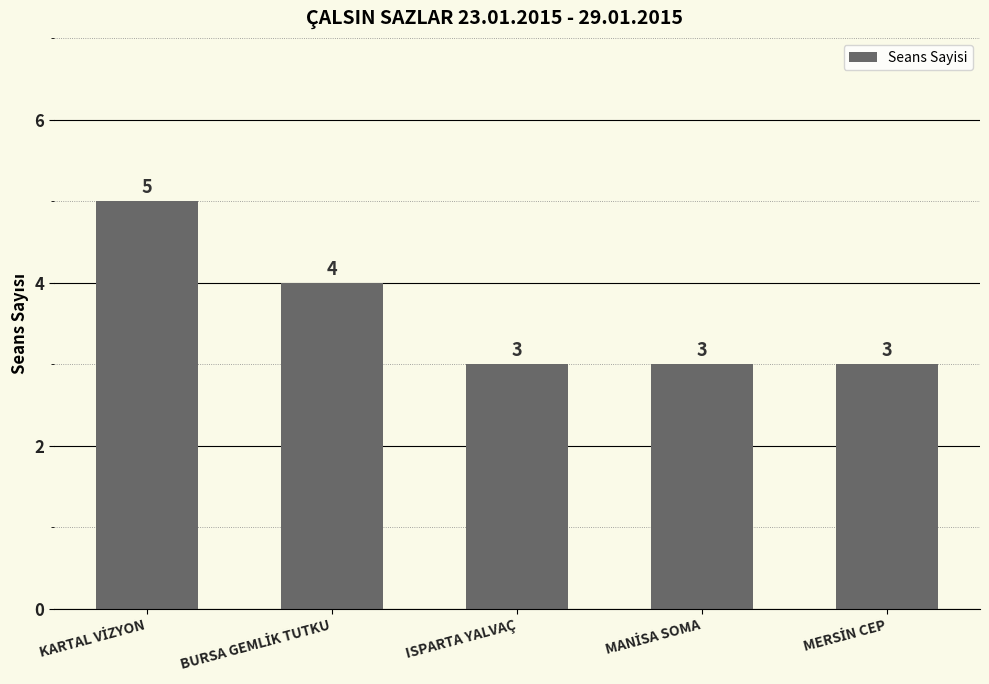

What is the difference between the maximum and minimum values?

2